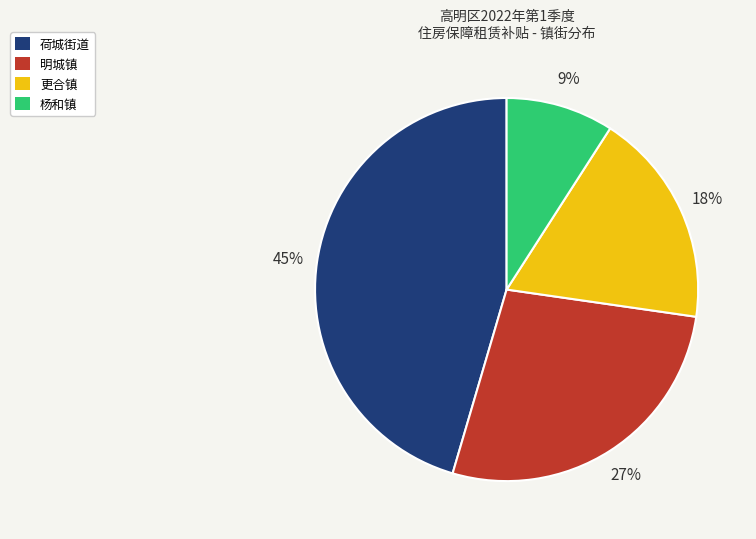

Do 荷城街道 and 杨和镇 together represent more than half of the pie?

Yes